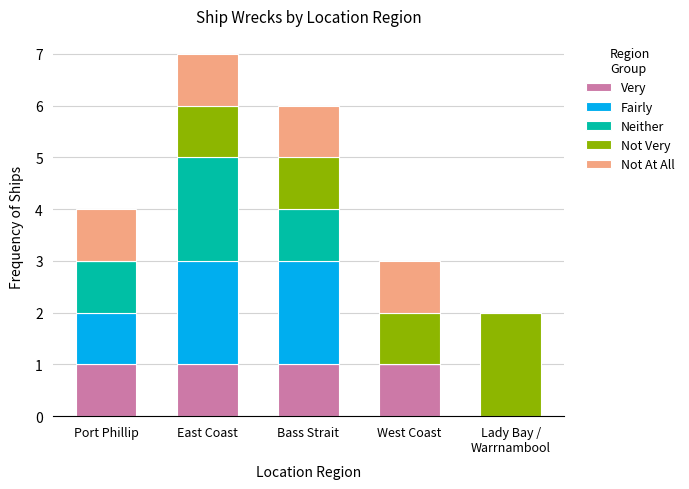

What is the total value across all series at Port Phillip?

4